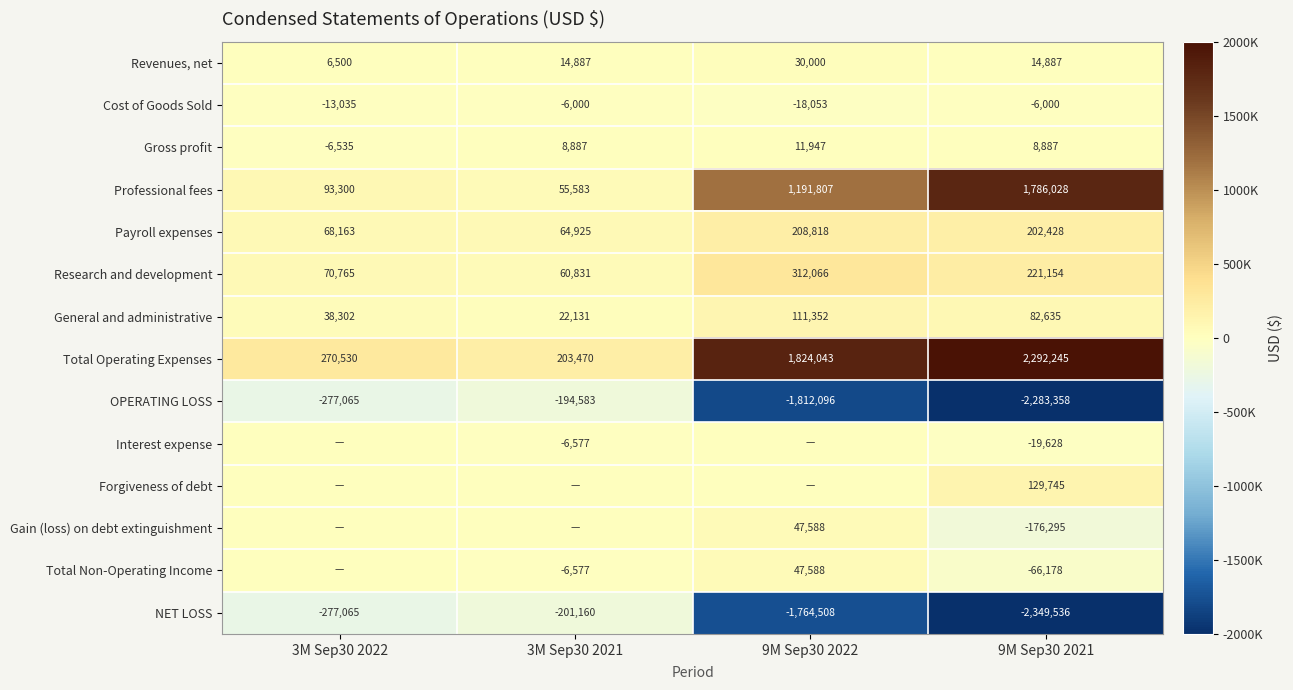

Where is Total Operating Expenses nearest to the value 1247857?

9M Sep30 2022